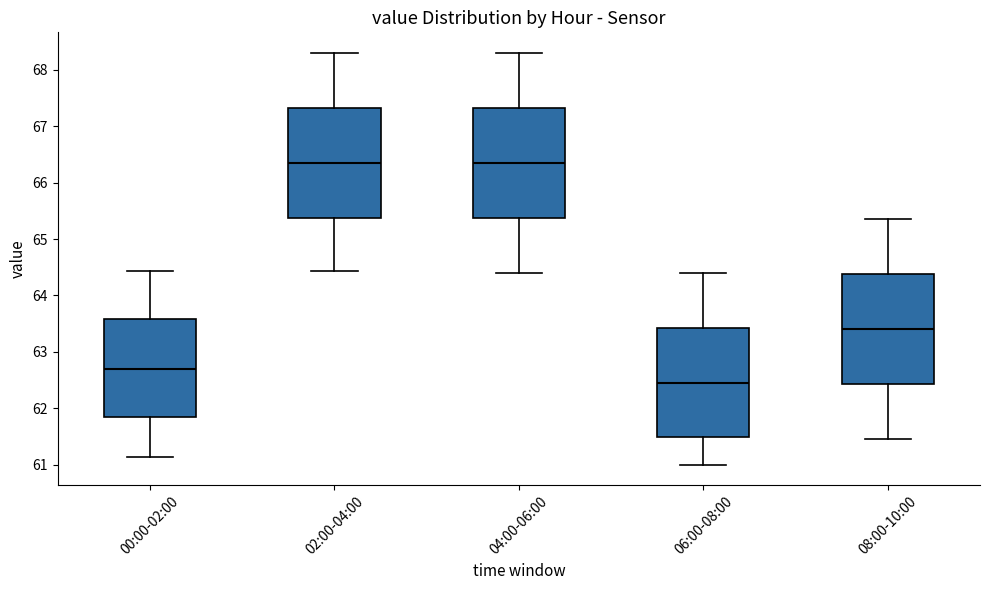

Reading left to right, read every box against the y-axis: the position of its median line, the range the box covers, and the ends of its whiskers. The values are not printed on the chart, so give them approximately, as read against the axis.

00:00-02:00: median 62.7, box 61.8 to 63.6, whiskers 61.1 to 64.4
02:00-04:00: median 66.4, box 65.4 to 67.3, whiskers 64.4 to 68.3
04:00-06:00: median 66.4, box 65.4 to 67.3, whiskers 64.4 to 68.3
06:00-08:00: median 62.5, box 61.5 to 63.4, whiskers 61.0 to 64.4
08:00-10:00: median 63.4, box 62.4 to 64.4, whiskers 61.5 to 65.4